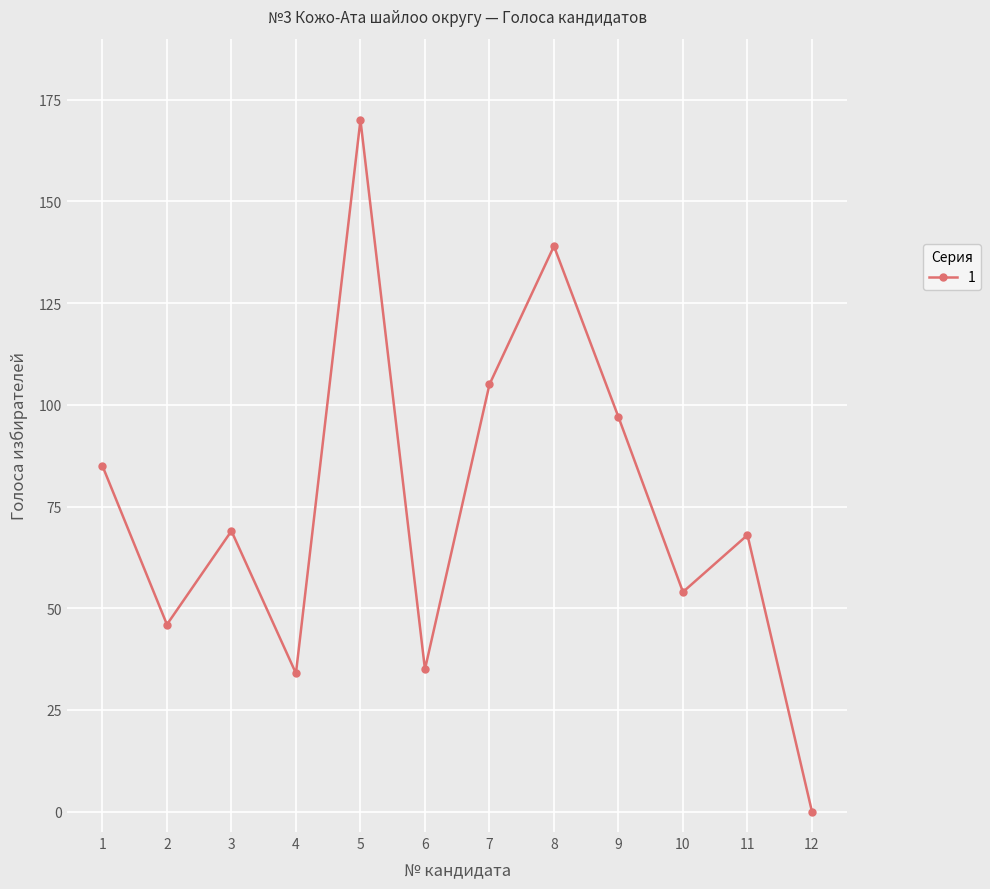

Does the chart have visible grid lines?

Yes